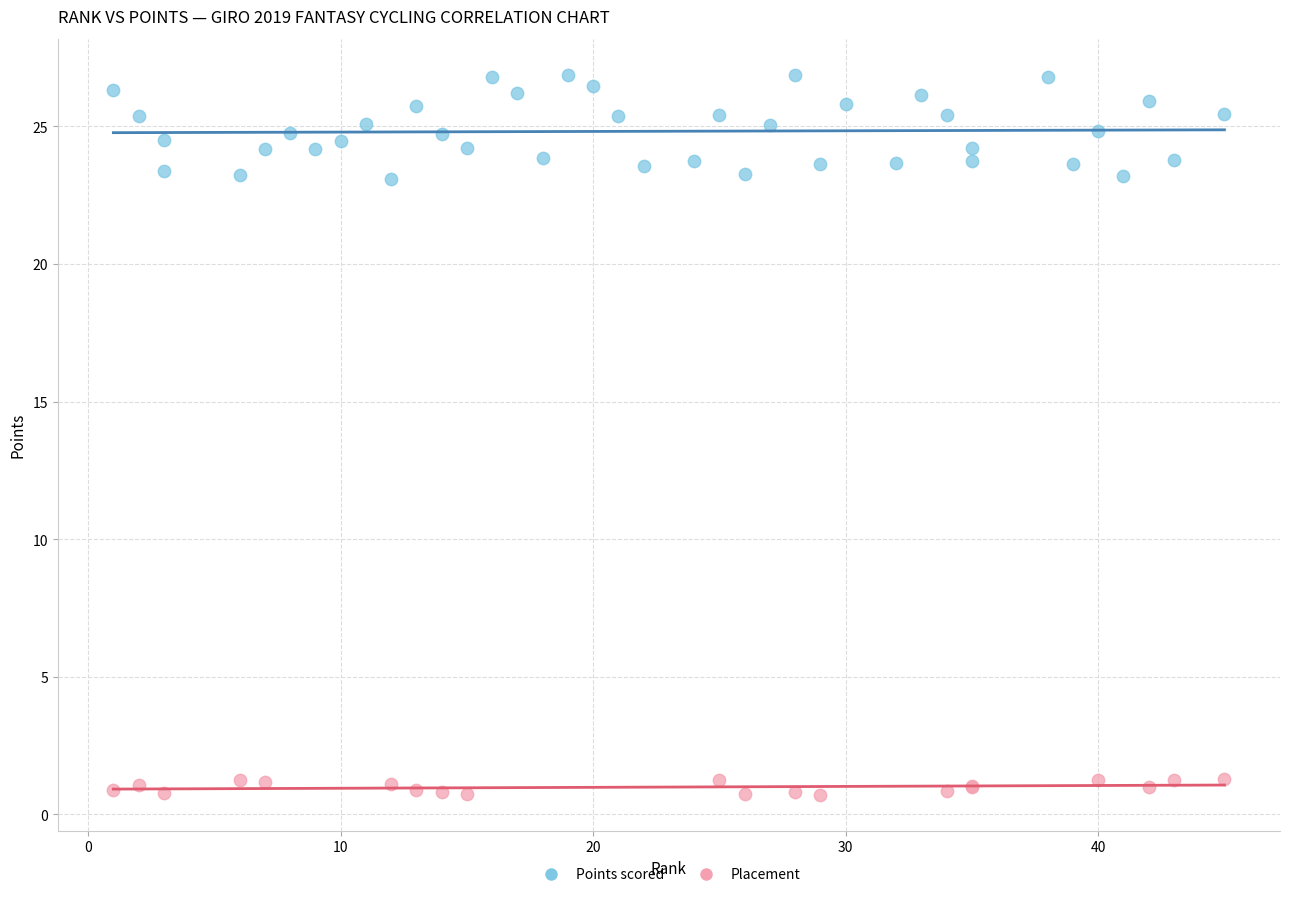

Which series reaches the maximum Y coordinate?

Points scored